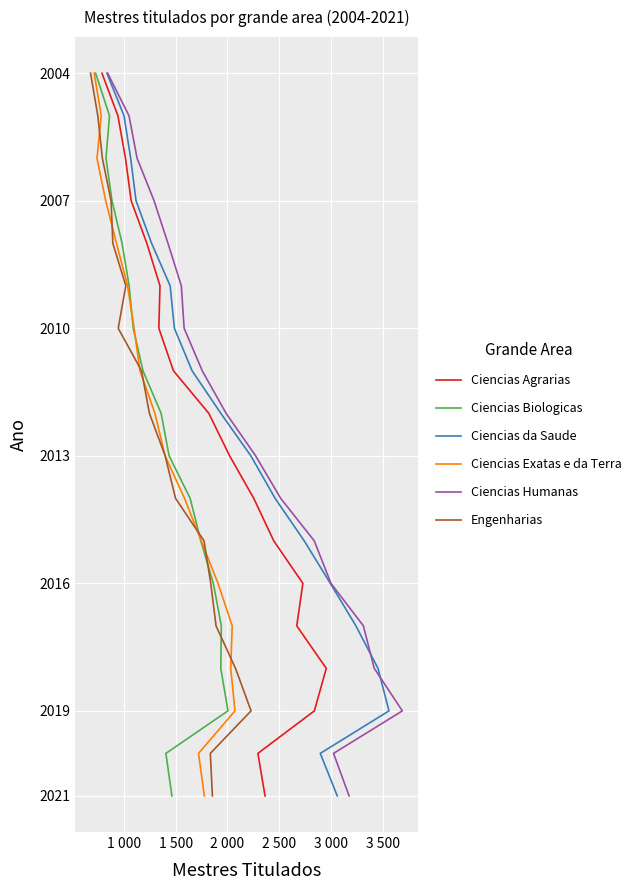

True or false: Engenharias and Ciencias da Saude cross at least once.

False